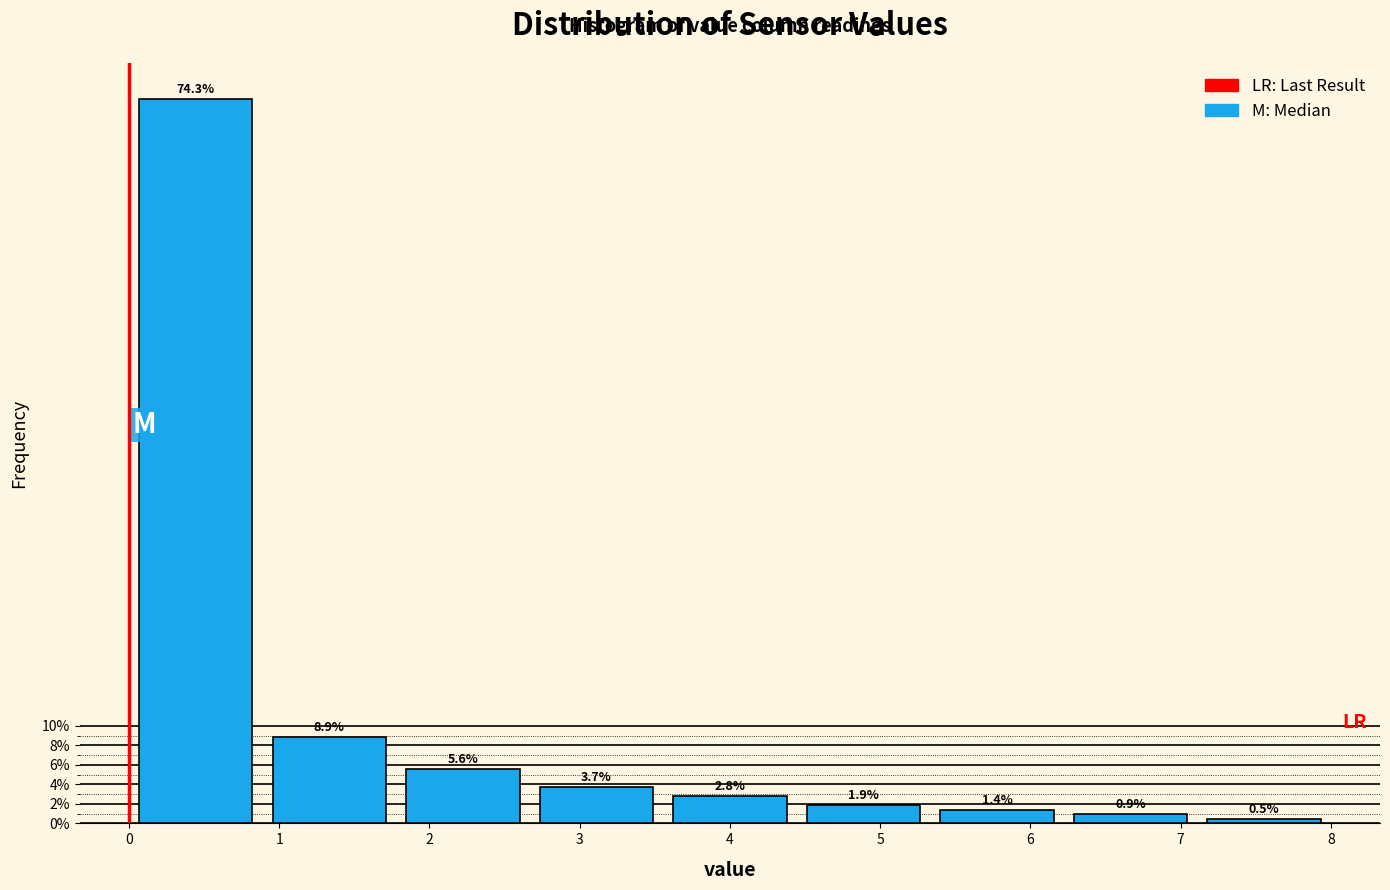

What is the height of the bar covering 6.2 to 7.1 on the x-axis? The bar edges are not printed on the chart, so give them approximately, as read against the axis.

0.9